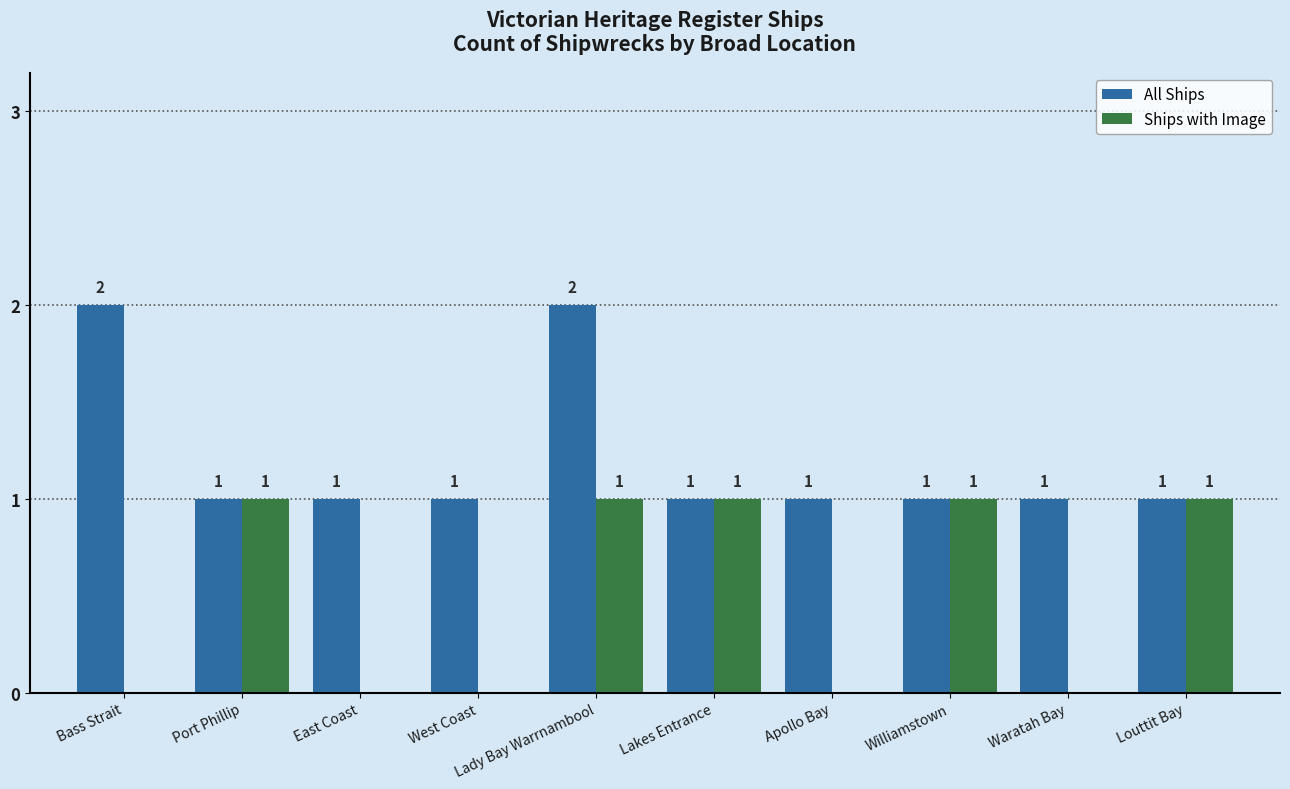

The value of Ships with Image at Port Phillip is 1. True or false?

True